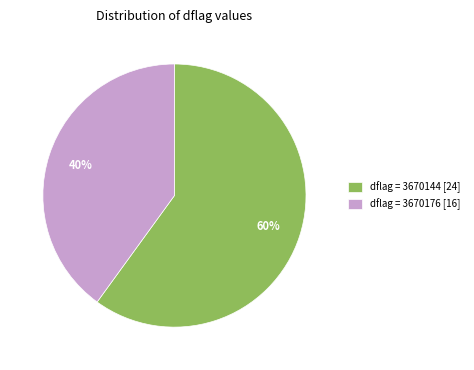

Which category has the biggest portion of the pie?

dflag = 3670144 [24]